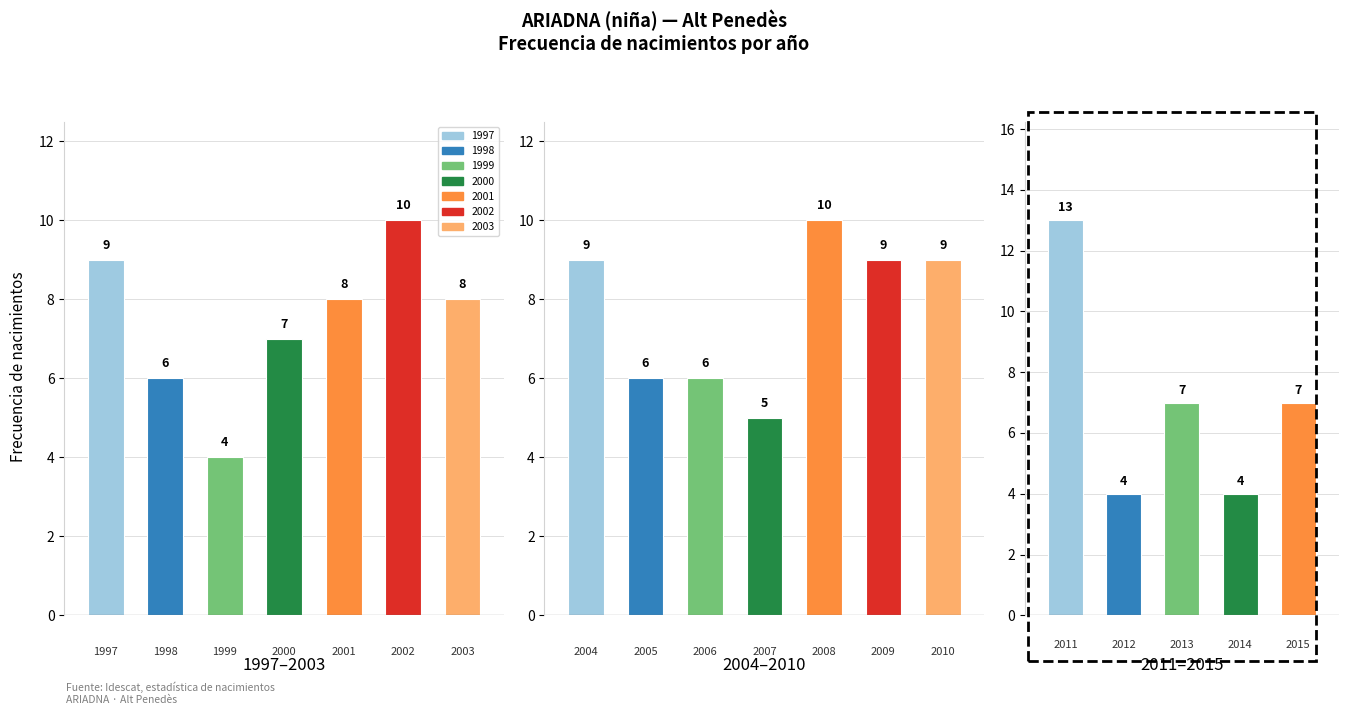

The chart shows a value of 6 at 3. True or false?

False